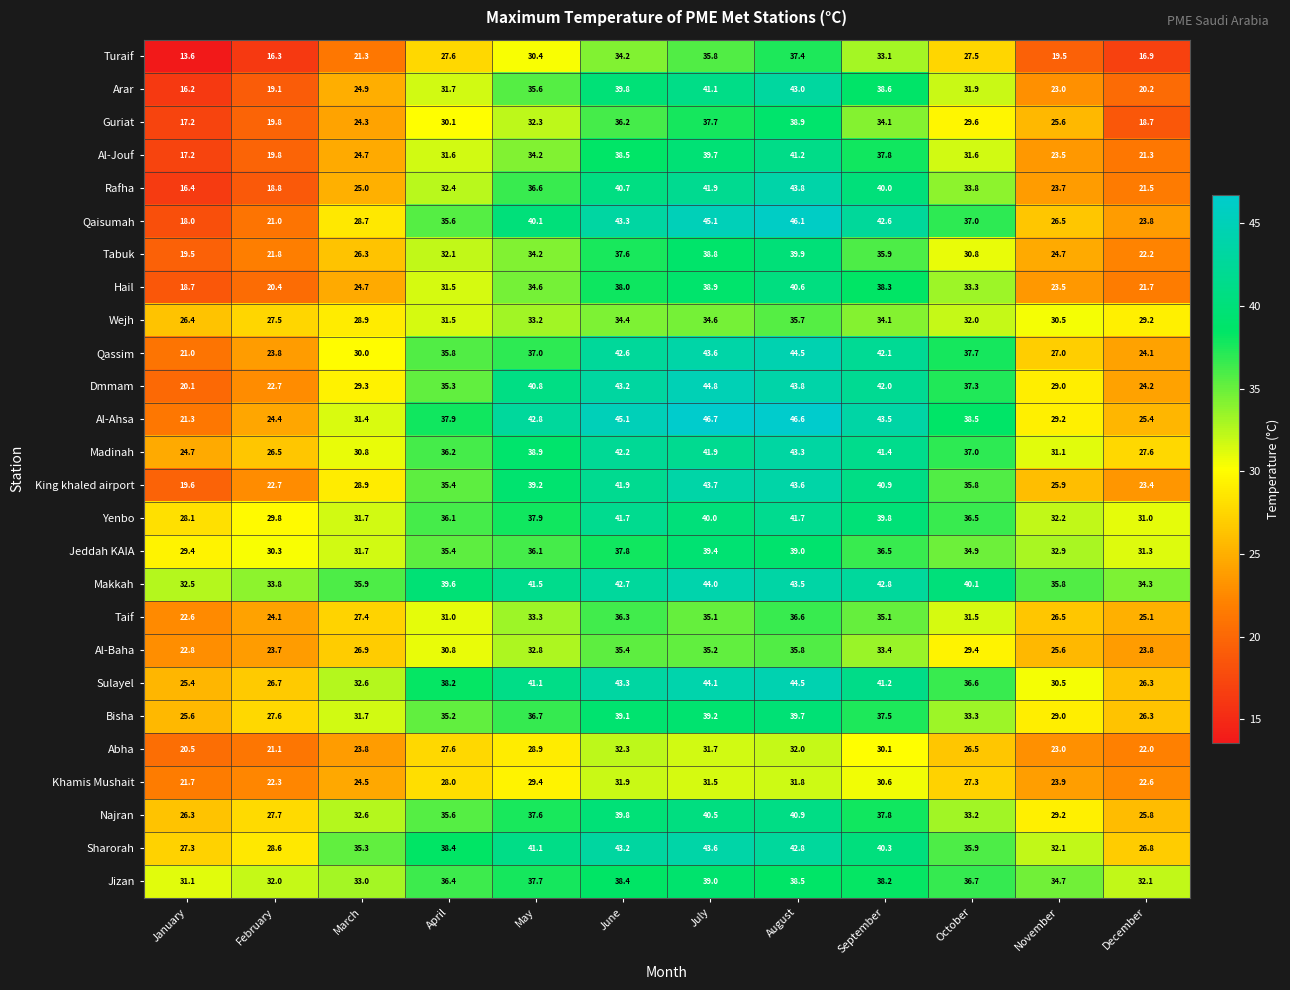

Is it true that Qassim equals 43.6 at July?

True